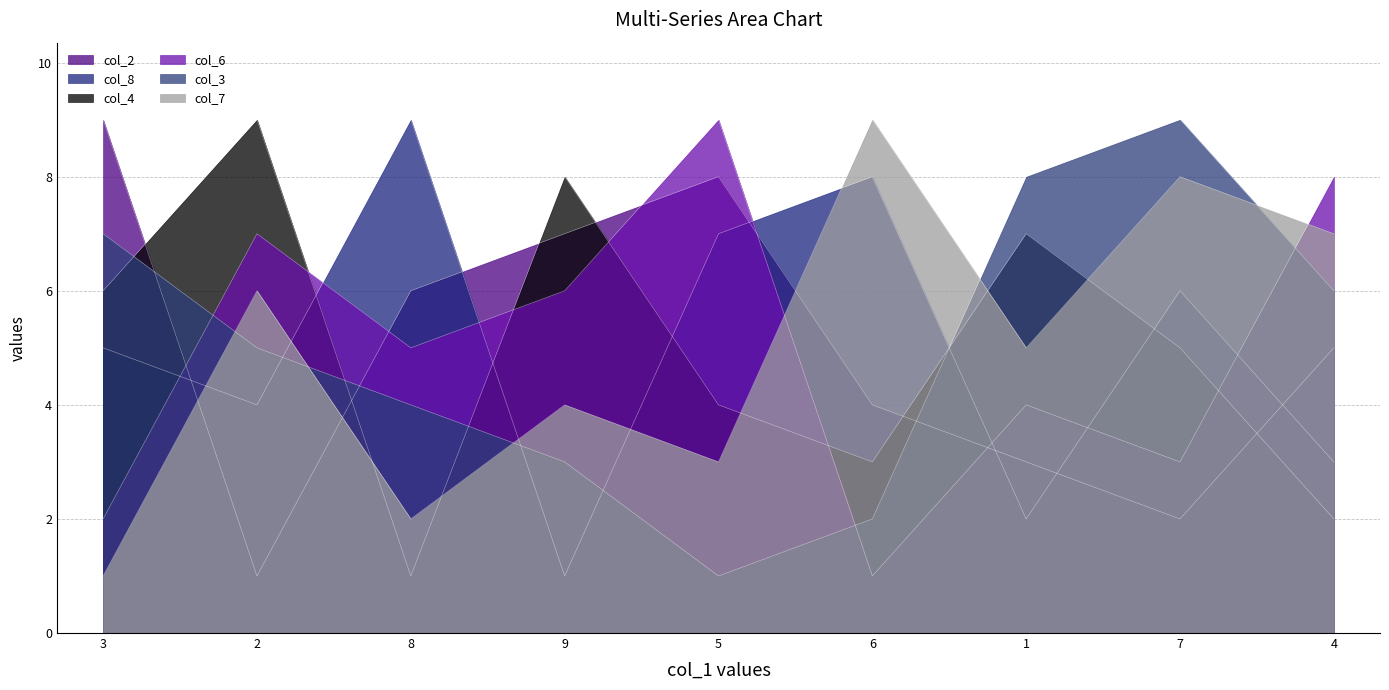

How many times do col_8 and col_7 cross each other?

5